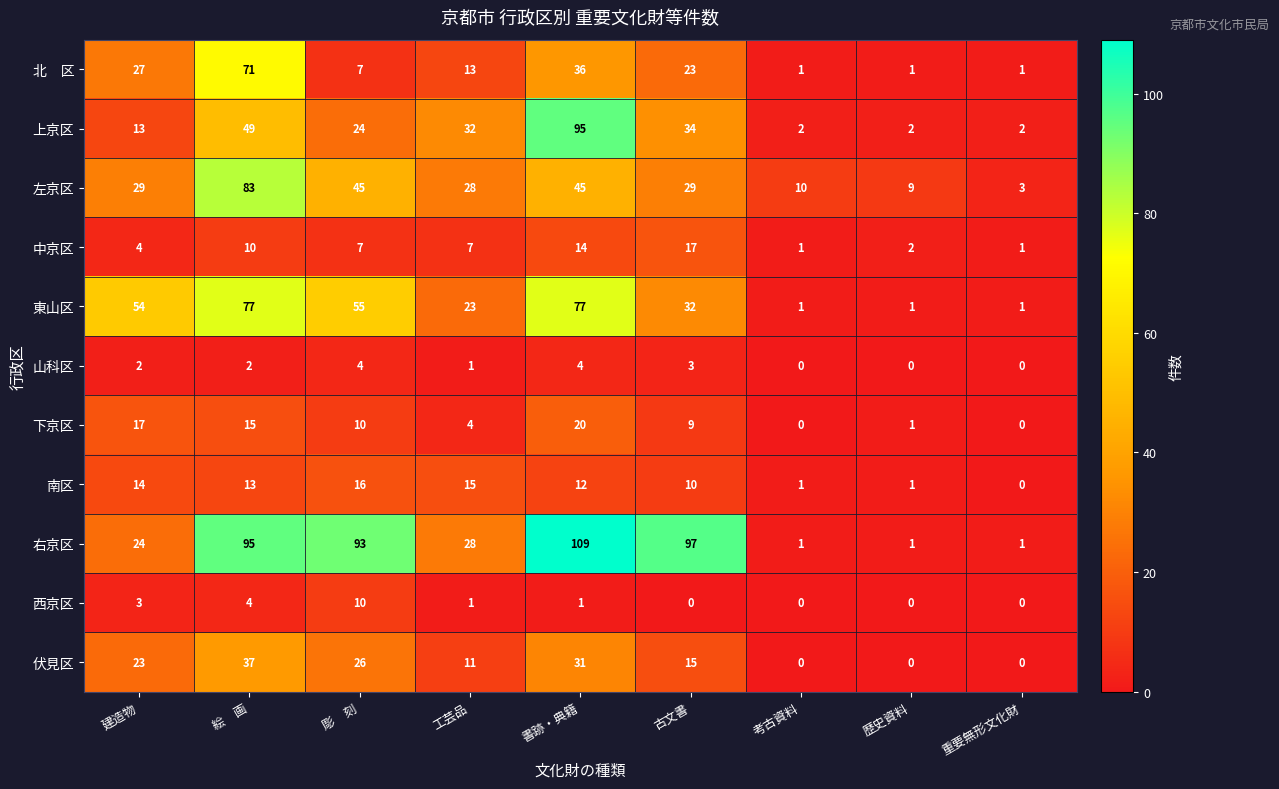

Which series has the largest total across all categories?

右京区